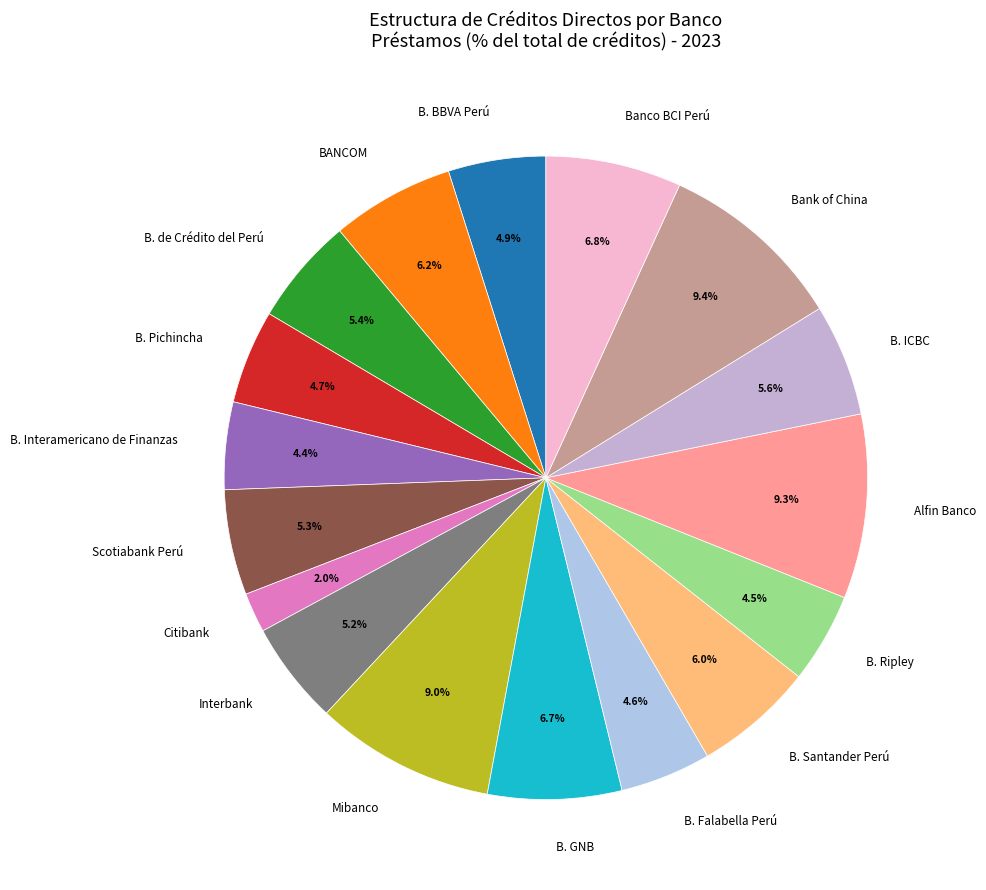

Is B. Ripley the majority of the pie?

No